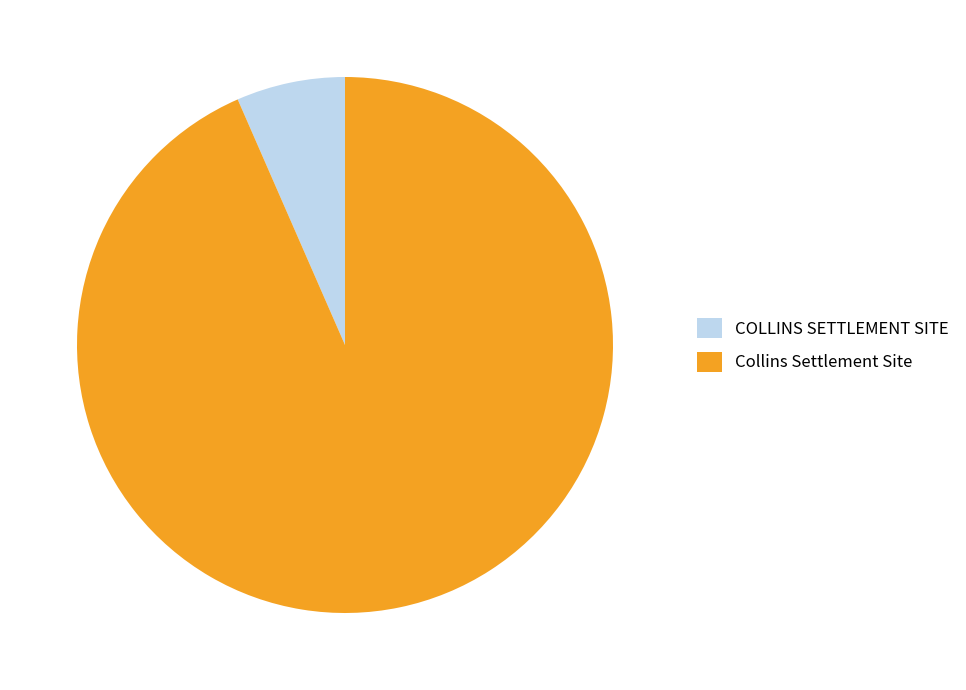

Which category has the smallest portion of the pie?

COLLINS SETTLEMENT SITE